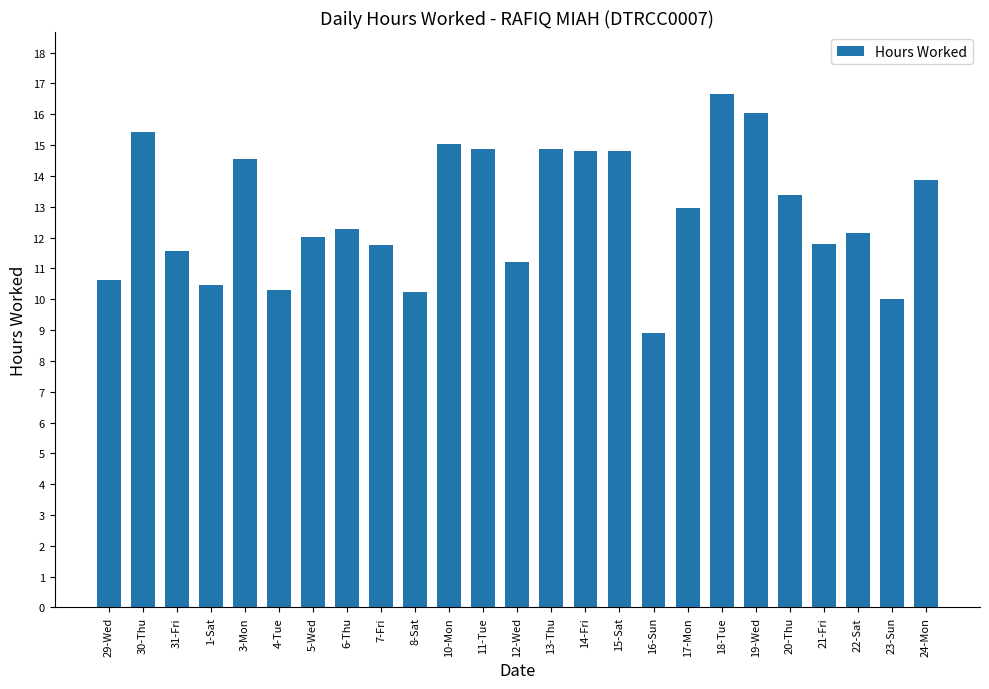

At which category does the chart reach its minimum across all series?

16-Sun